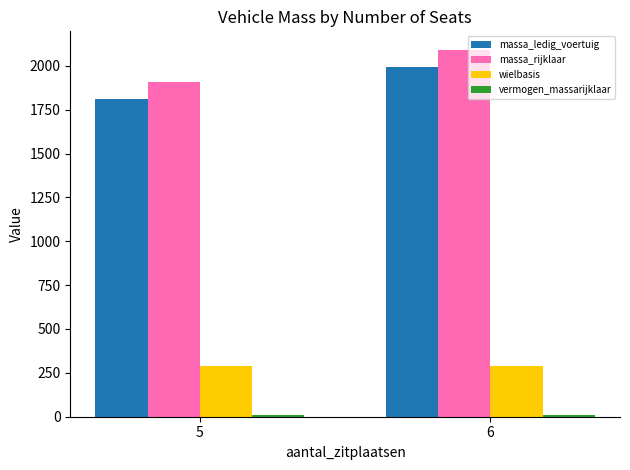

What is the difference between the maximum and minimum values in the massa_ledig_voertuig series?

182.0